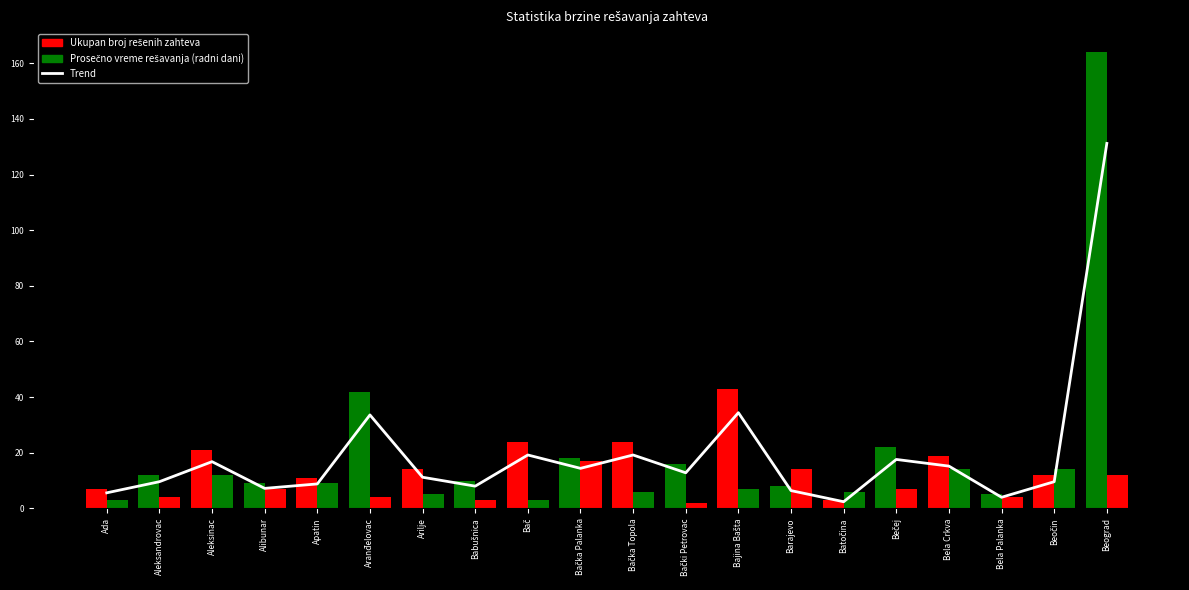

Rank the categories by value from lowest to highest.

Batočina, Bela Palanka, Ada, Barajevo, Alibunar, Babušnica, Apatin, Aleksandrovac, Beočin, Arilje, Bački Petrovac, Bačka Palanka, Bela Crkva, Aleksinac, Bečej, Bač, Bačka Topola, Aranđelovac, Bajina Bašta, Beograd